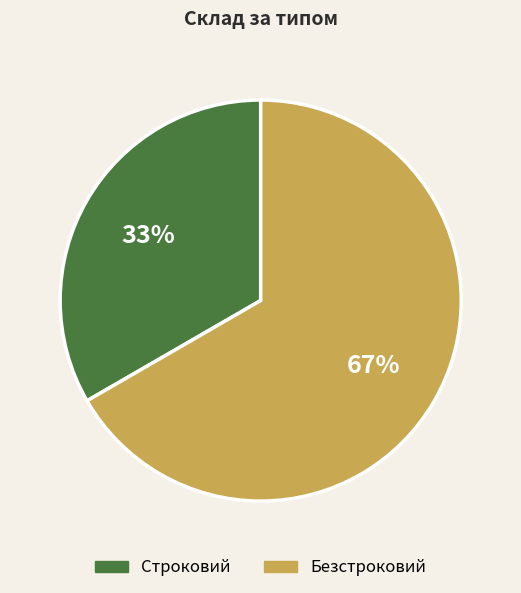

To the nearest percent, what percentage of the pie is Безстроковий?

67%